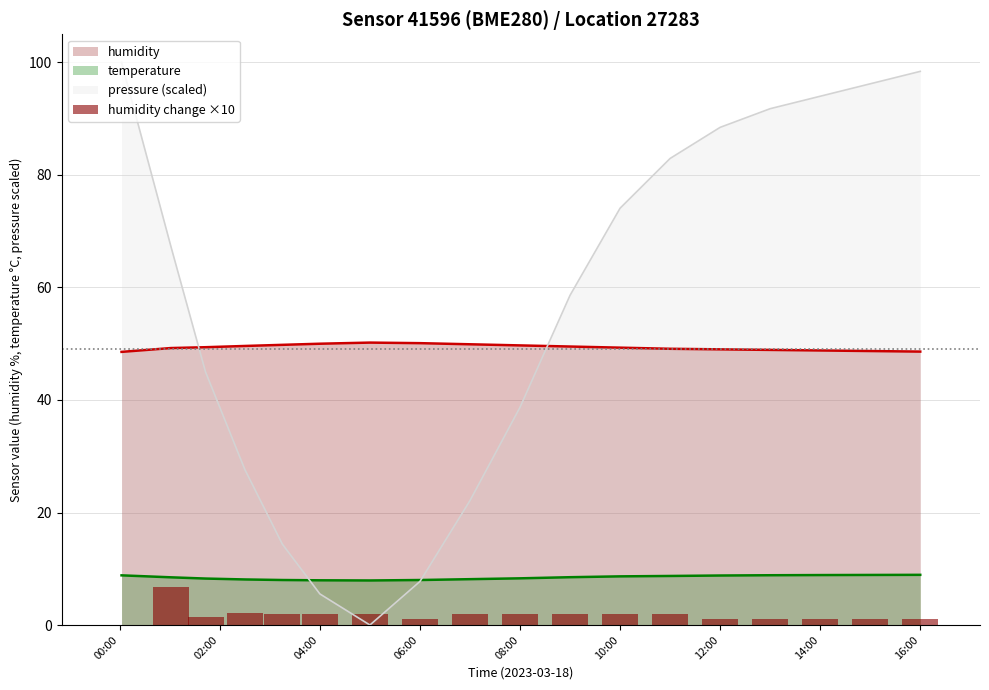

Is it true that temperature equals 2.8 at 10:00?

False